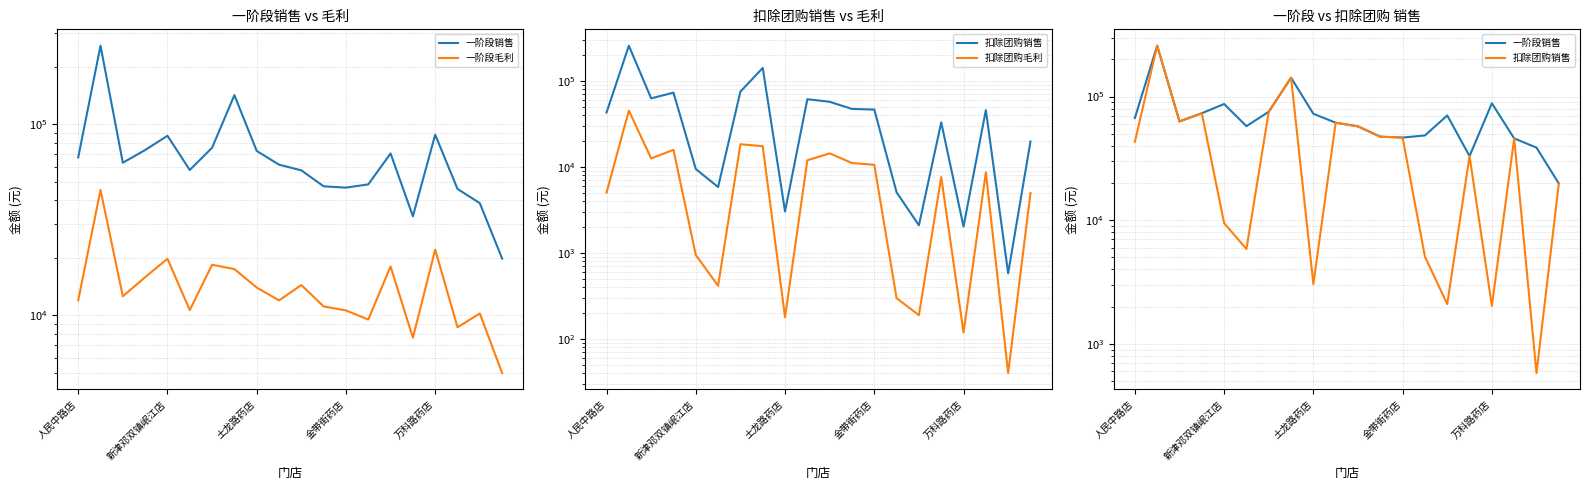

What is the label of the 19th point from the right?

新津邓双镇岷江店